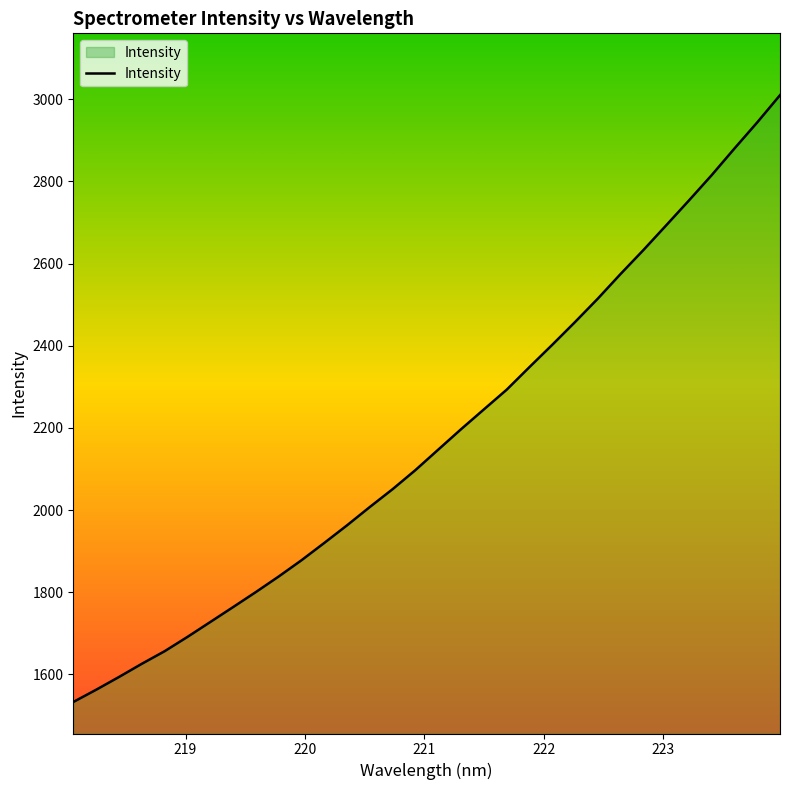

What is the difference between the maximum and minimum values?

1476.9